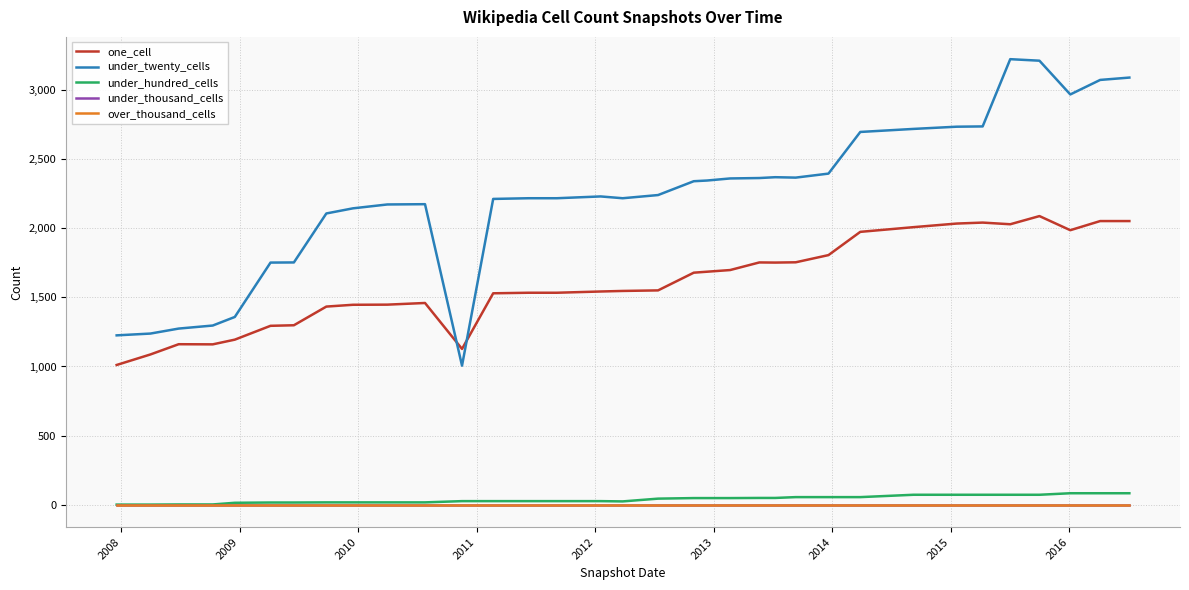

True or false: over_thousand_cells and under_twenty_cells cross at least once.

False